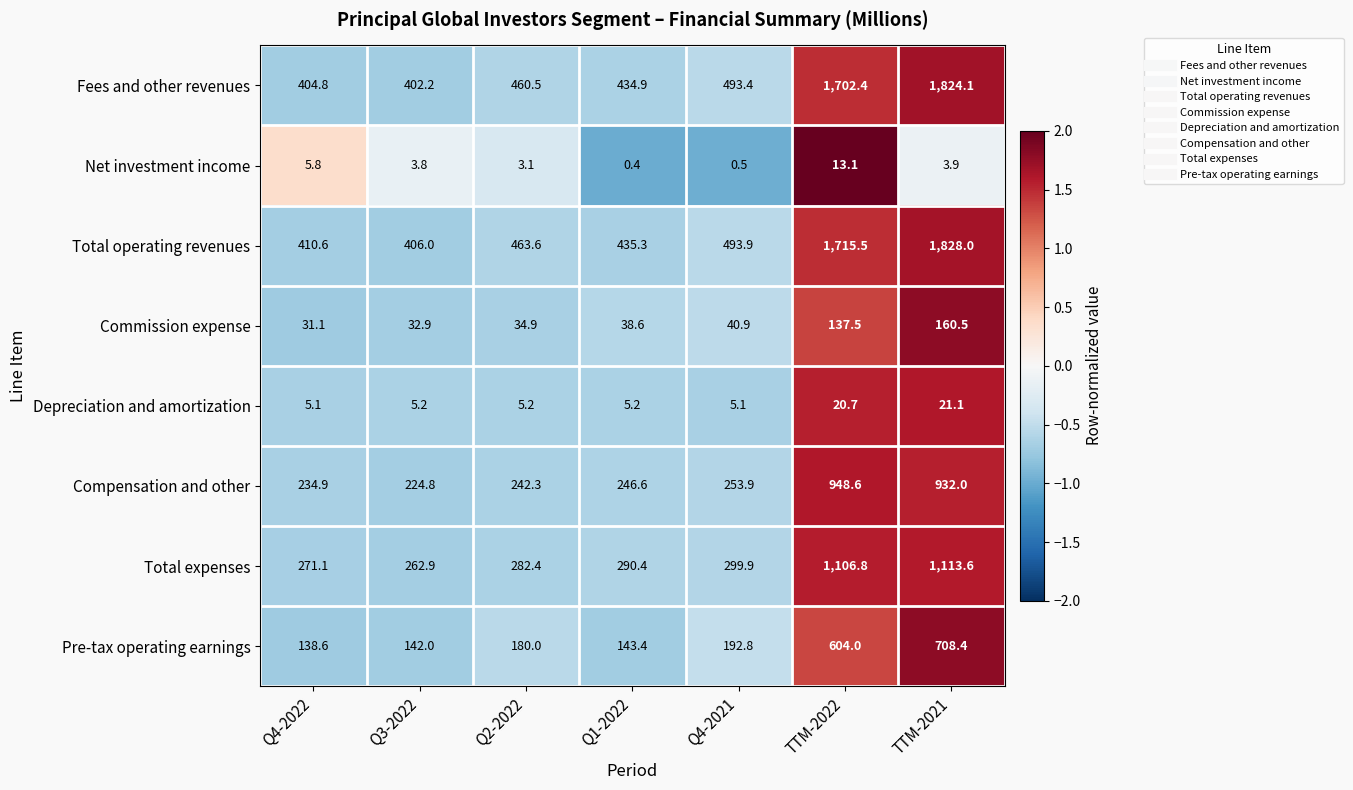

The value of Commission expense at Q3-2022 is 32.9. True or false?

True